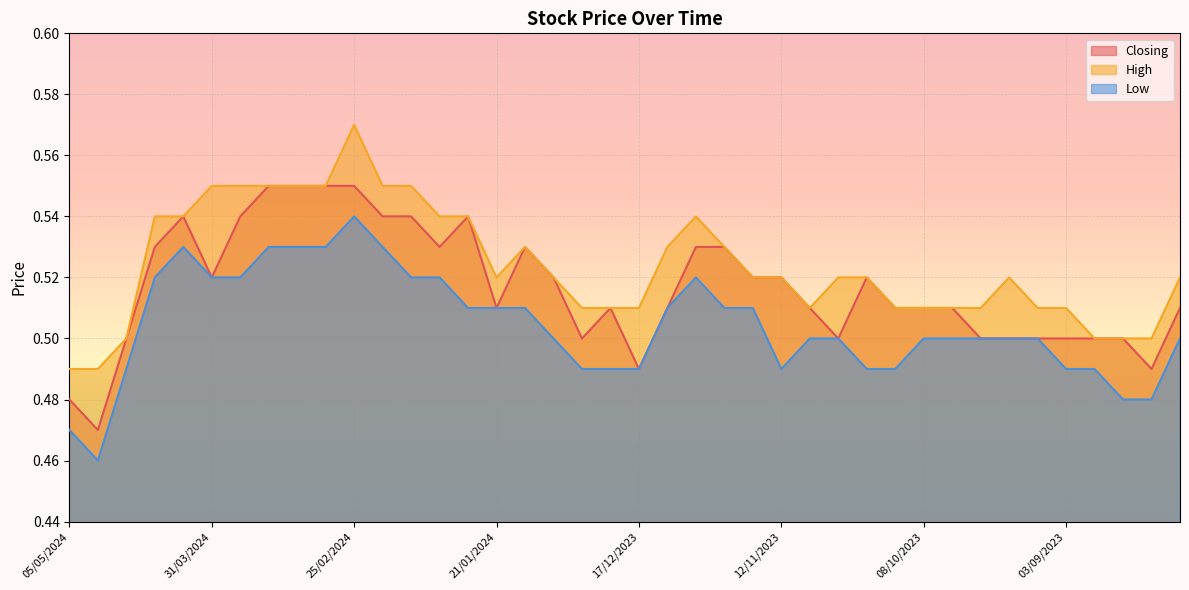

What is the label of the 5th point from the left?

07/04/2024